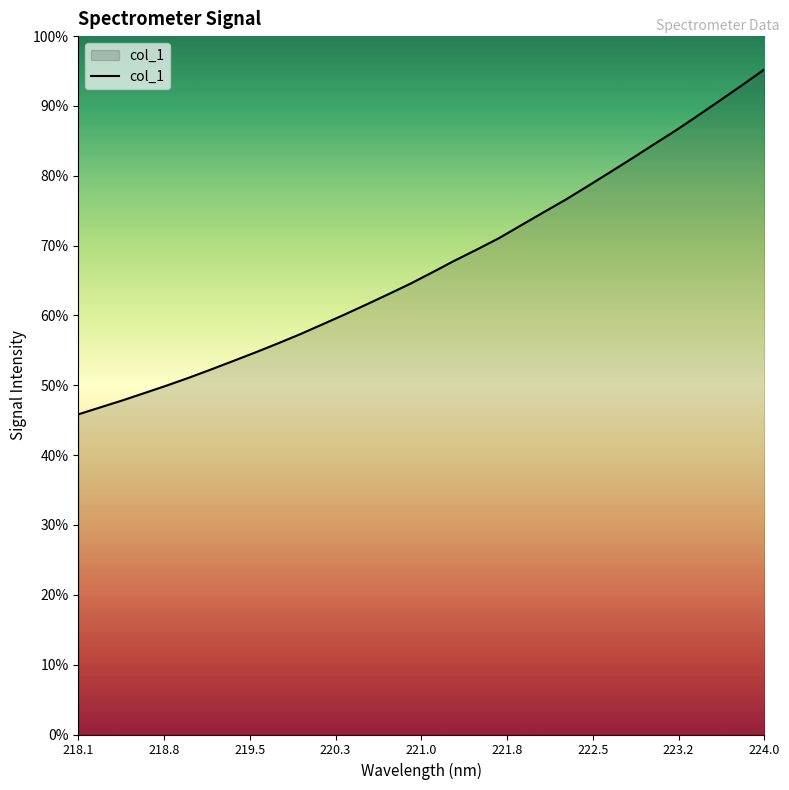

True or false: the data has more than 2 interior local peaks.

False